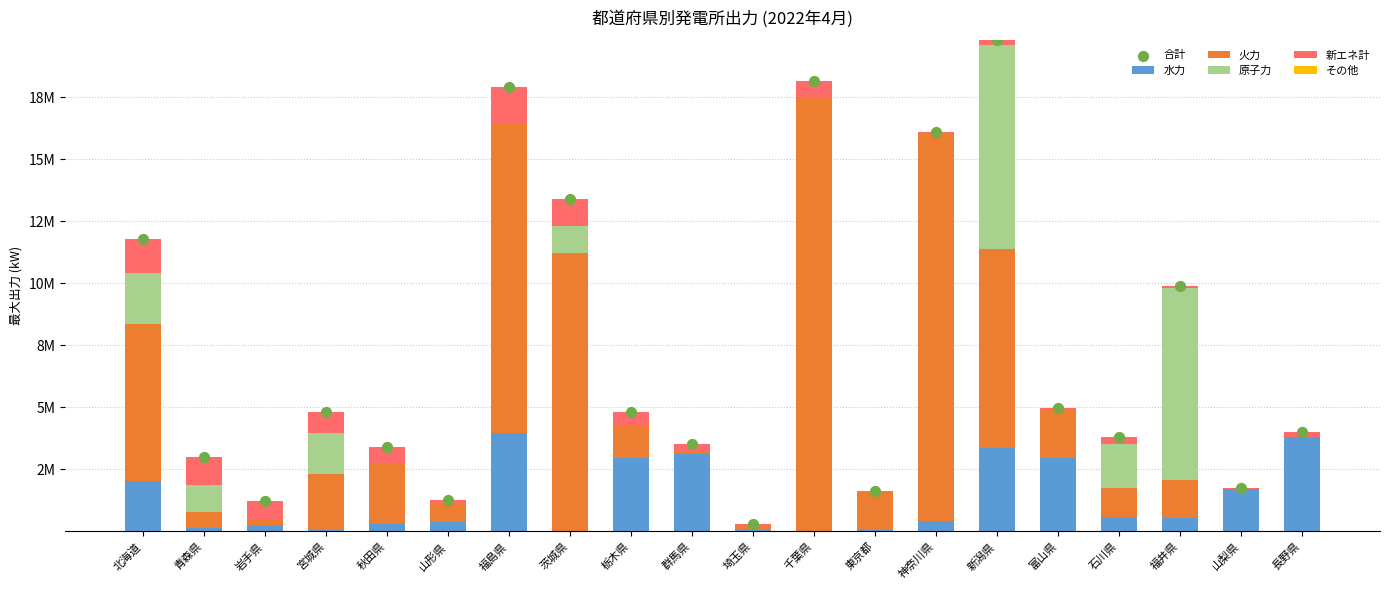

Which series reaches the minimum Y coordinate?

火力